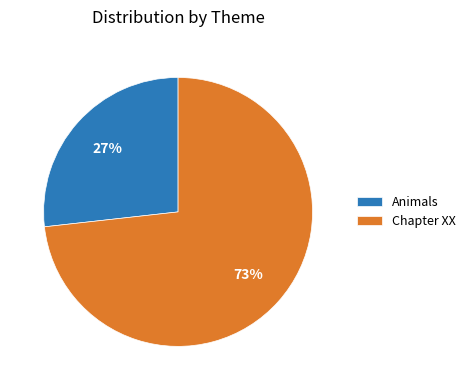

To the nearest percent, what portion does Chapter XX represent?

73%